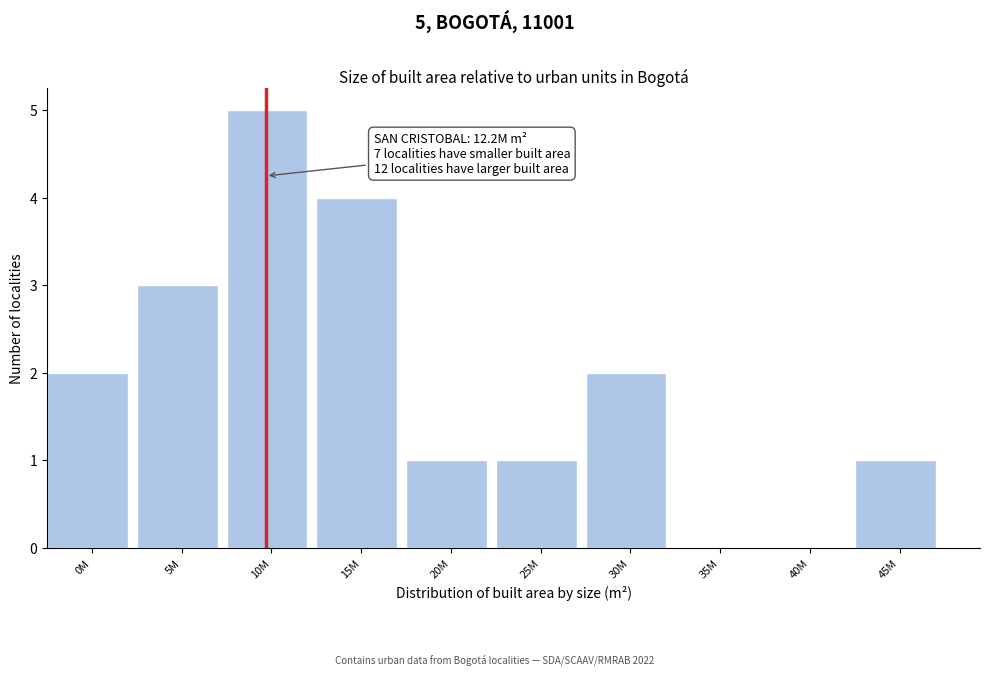

Reading left to right, what are all the values shown in this chart?

0M=2	5M=3	10M=5	15M=4	20M=1	25M=1	30M=2	35M=0	40M=0	45M=1